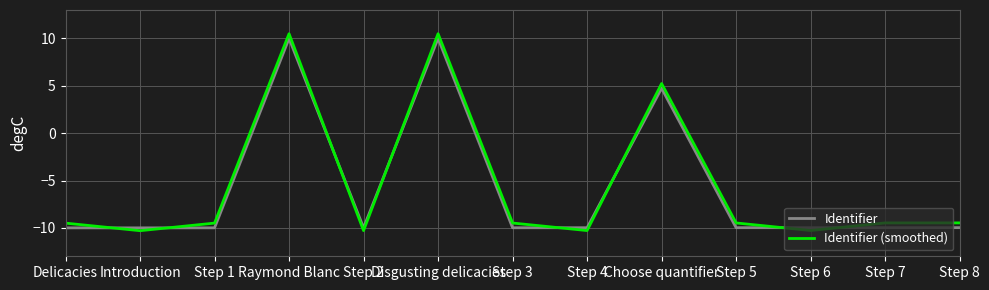

Between which two adjacent categories do Identifier (smoothed) and Identifier first intersect?

Delicacies and Introduction